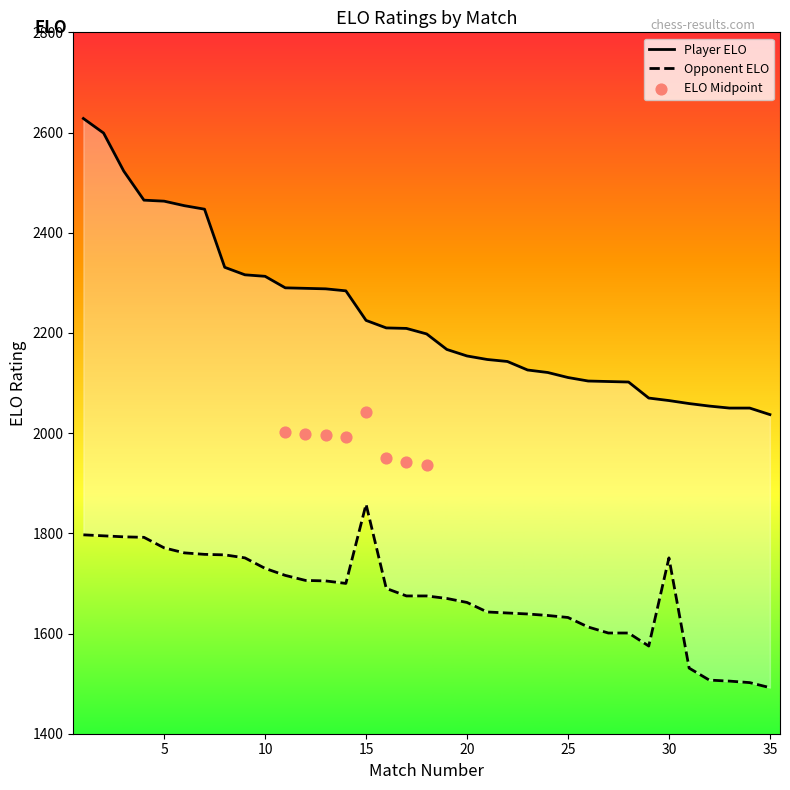

Which series contains the highest Y value?

Player ELO